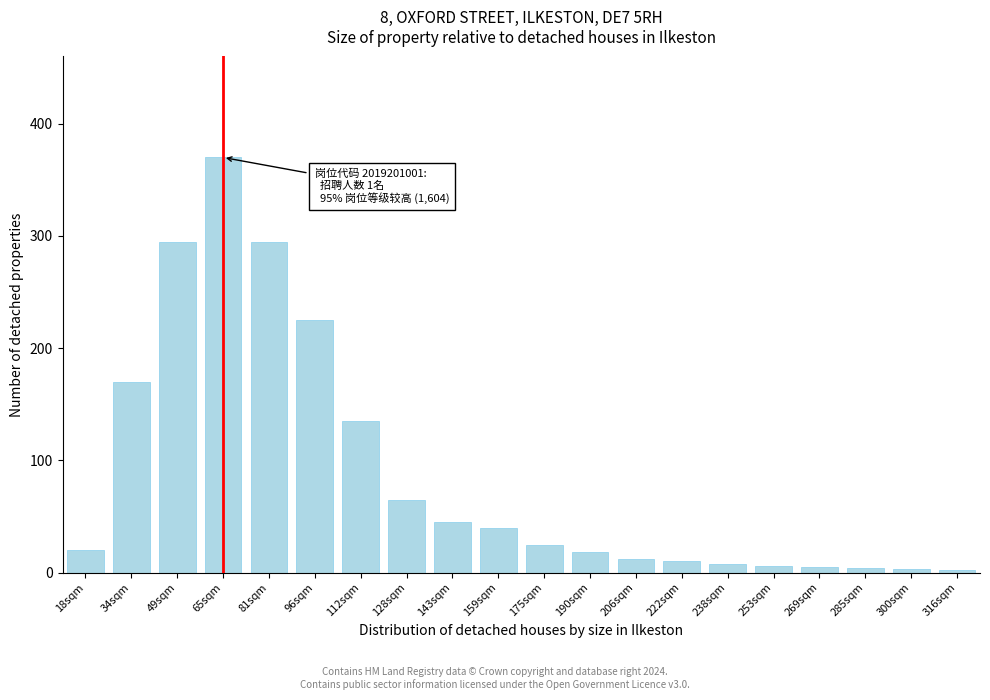

At which label is the value closest to 186?

34sqm